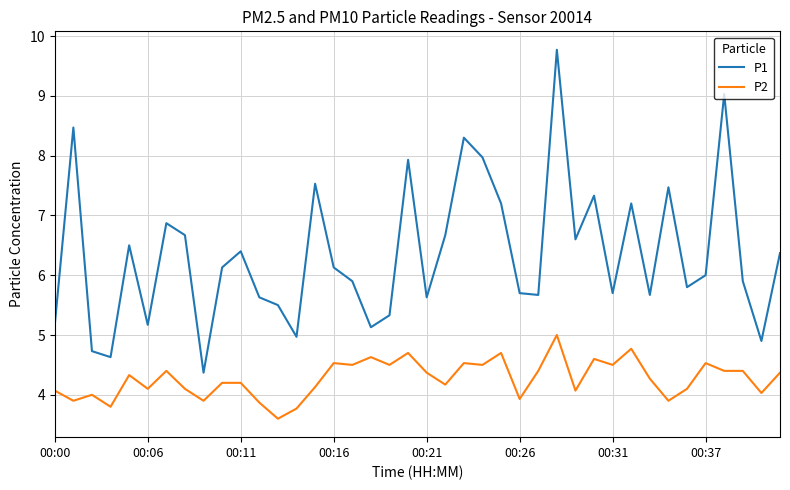

What is the difference between the maximum and minimum values in the P2 series?

1.4